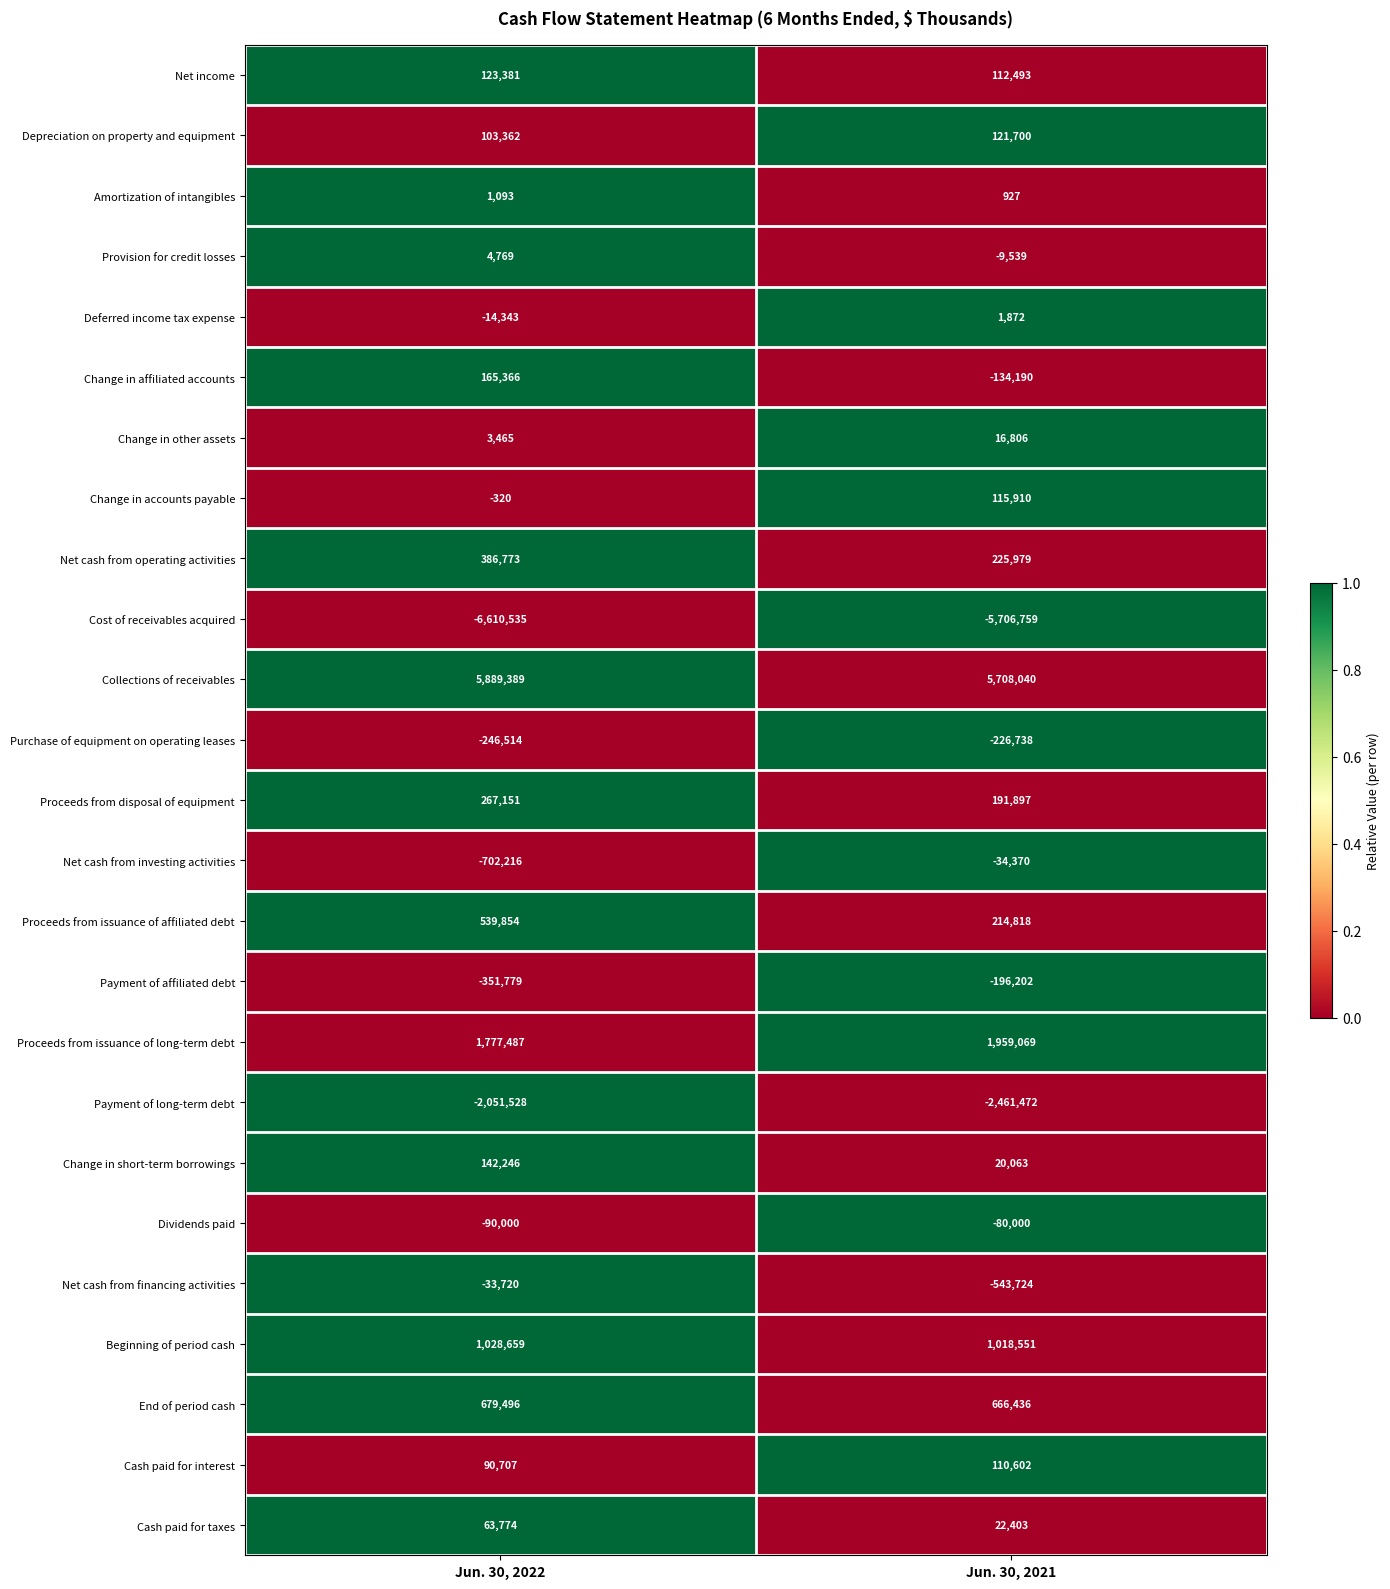

The Purchase of equipment on operating leases series shows -157210 at Jun. 30, 2021. True or false?

False